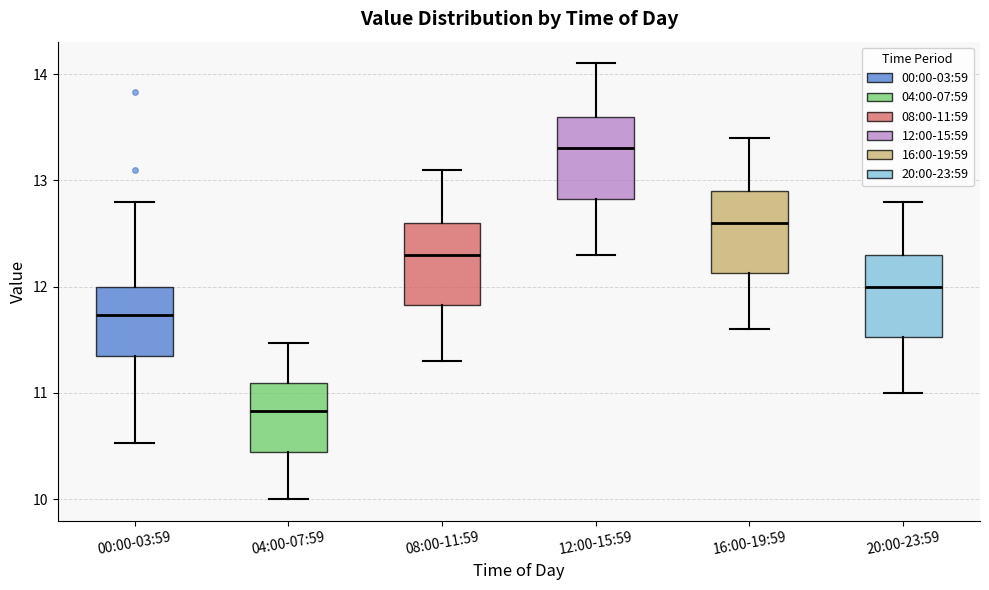

Reading left to right, transcribe this box plot: for each box, give where its median line is, the range the box spans, and where its two whiskers end, as read against the y-axis. The values are not printed on the chart, so give them approximately, as read against the axis.

00:00-03:59: median 11.7, box 11.3 to 12.0, whiskers 10.5 to 12.8
04:00-07:59: median 10.8, box 10.4 to 11.1, whiskers 10.0 to 11.5
08:00-11:59: median 12.3, box 11.8 to 12.6, whiskers 11.3 to 13.1
12:00-15:59: median 13.3, box 12.8 to 13.6, whiskers 12.3 to 14.1
16:00-19:59: median 12.6, box 12.1 to 12.9, whiskers 11.6 to 13.4
20:00-23:59: median 12.0, box 11.5 to 12.3, whiskers 11.0 to 12.8